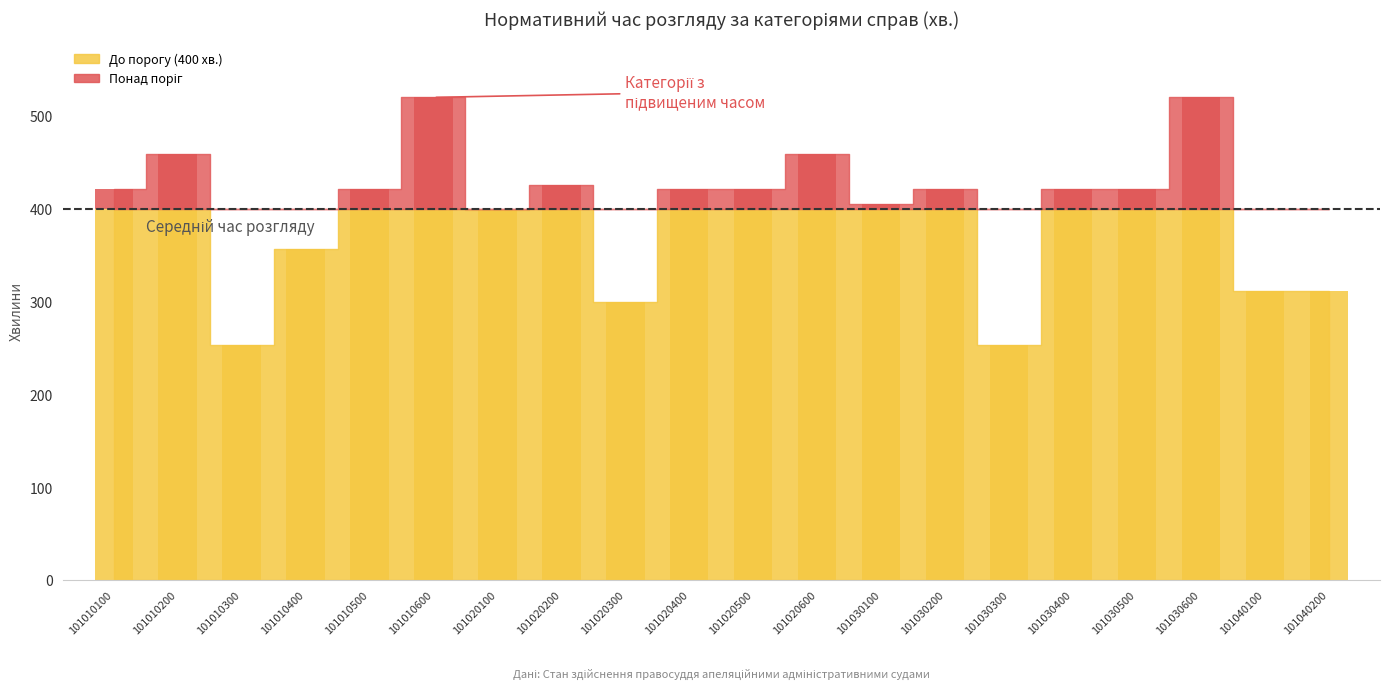

Read the value at 101010500.

421